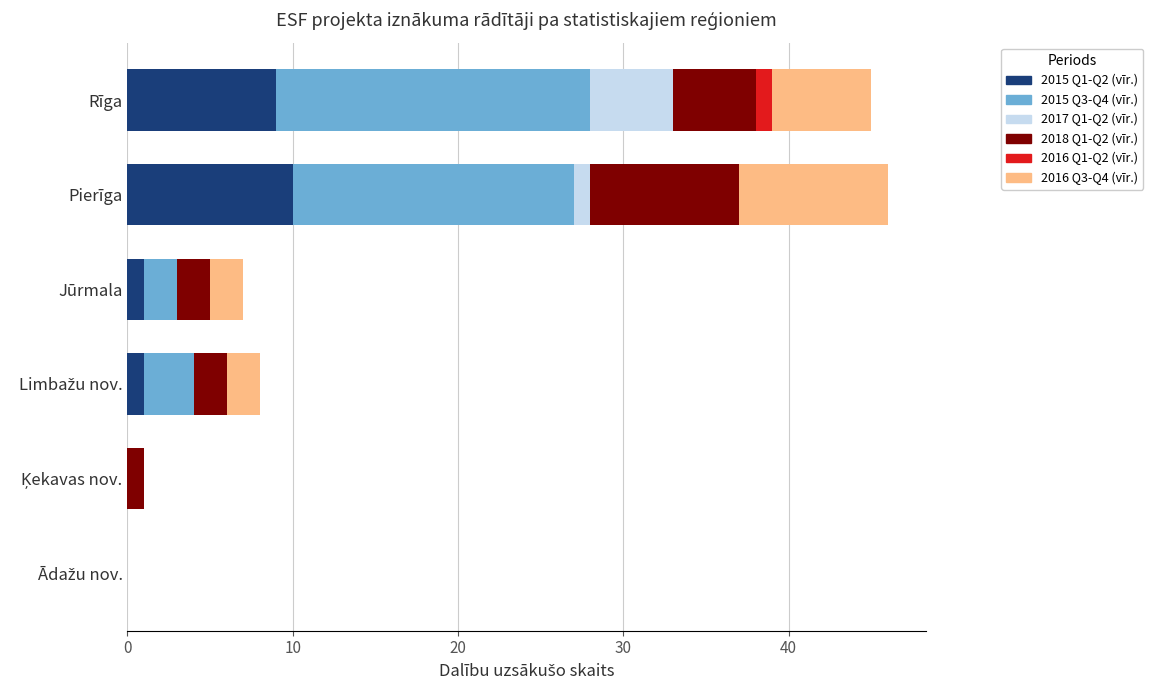

The 2015 Q1-Q2 (vīr.) series shows 1 at Jūrmala. True or false?

True